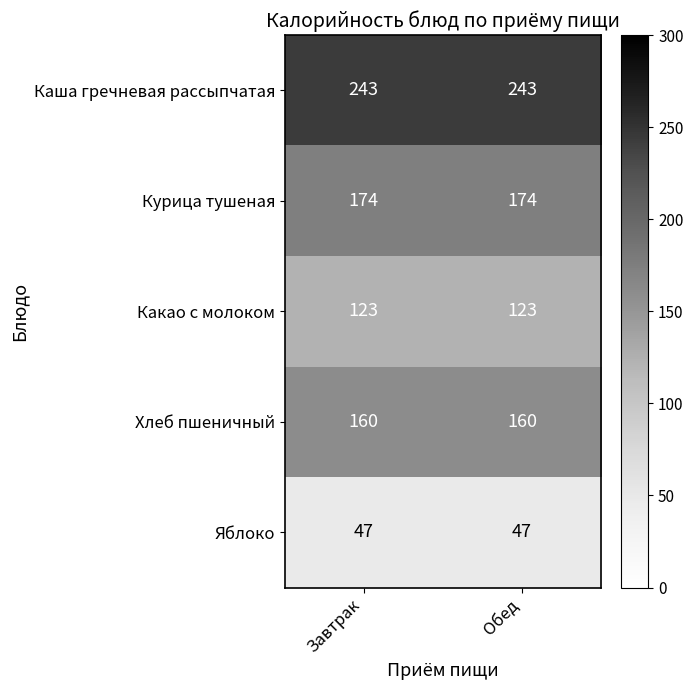

What is the maximum value shown in the chart?

243